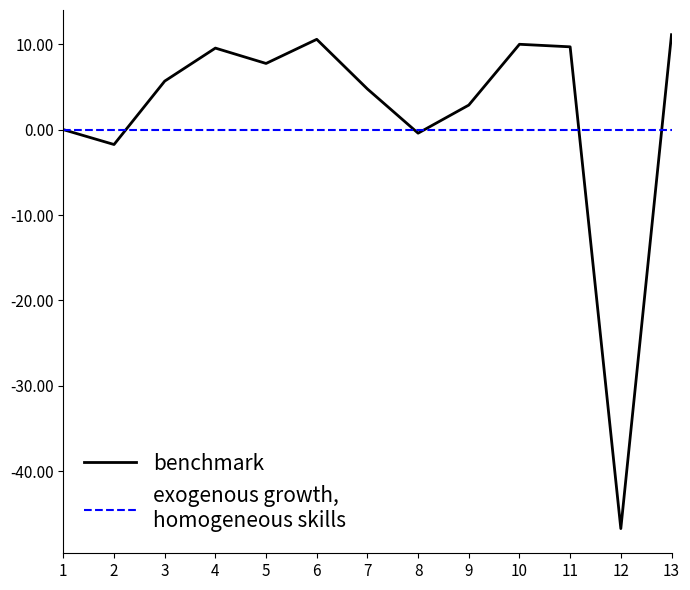

What is the total value across all series at 5?

7.7